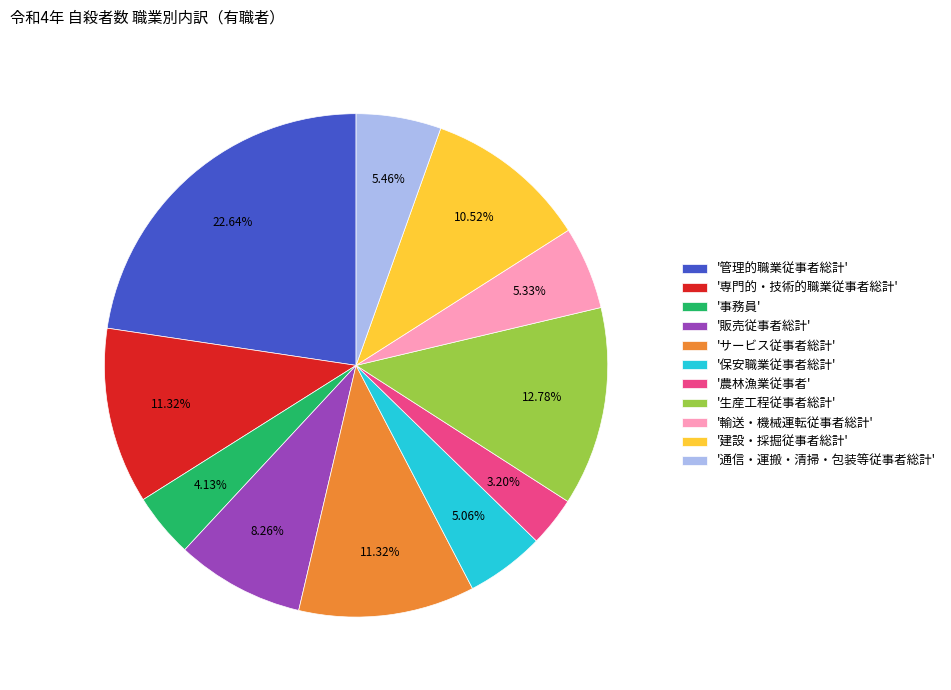

Do 'サービス従事者総計' and '事務員' together represent more than half of the pie?

No